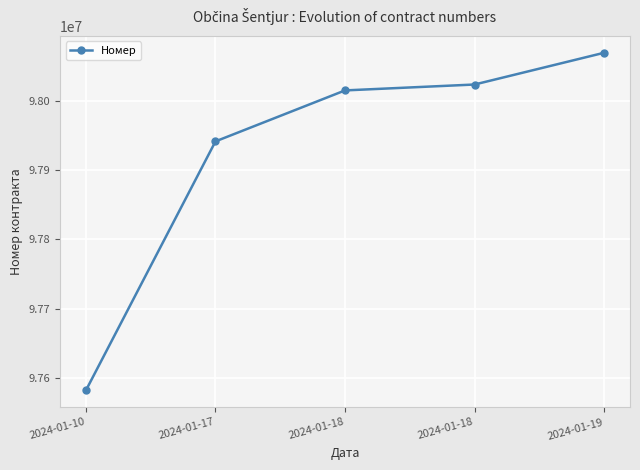

Between 2024-01-17 and 2024-01-19, which is larger?

2024-01-19